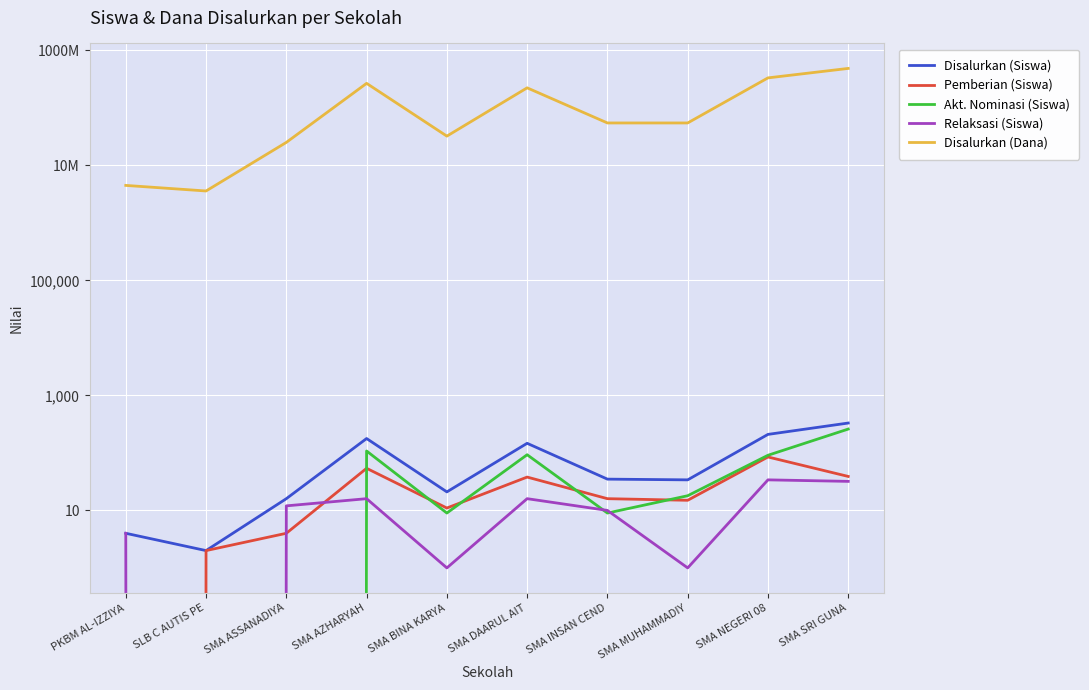

At which category does Akt. Nominasi (Siswa) reach its first local peak?

SMA AZHARYAH